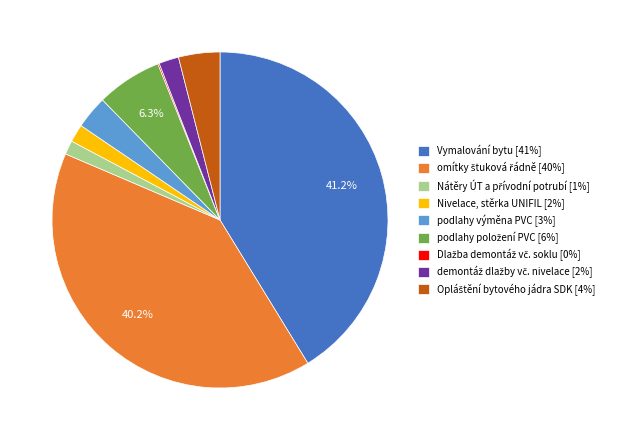

Which category has the biggest portion of the pie?

Vymalování bytu